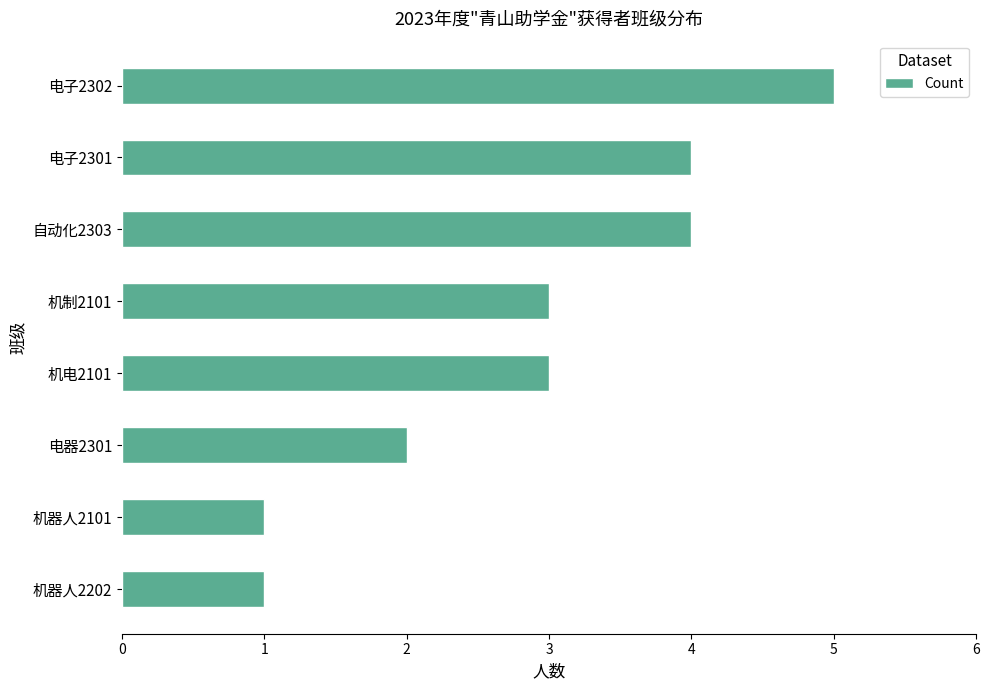

What is the sum of all values?

23